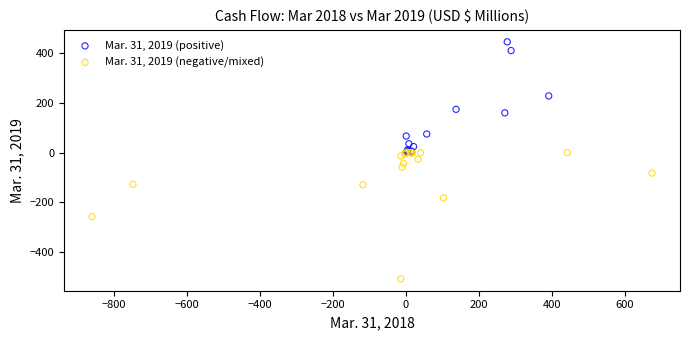

Which series contains the highest Y value?

Mar. 31, 2019 (positive)